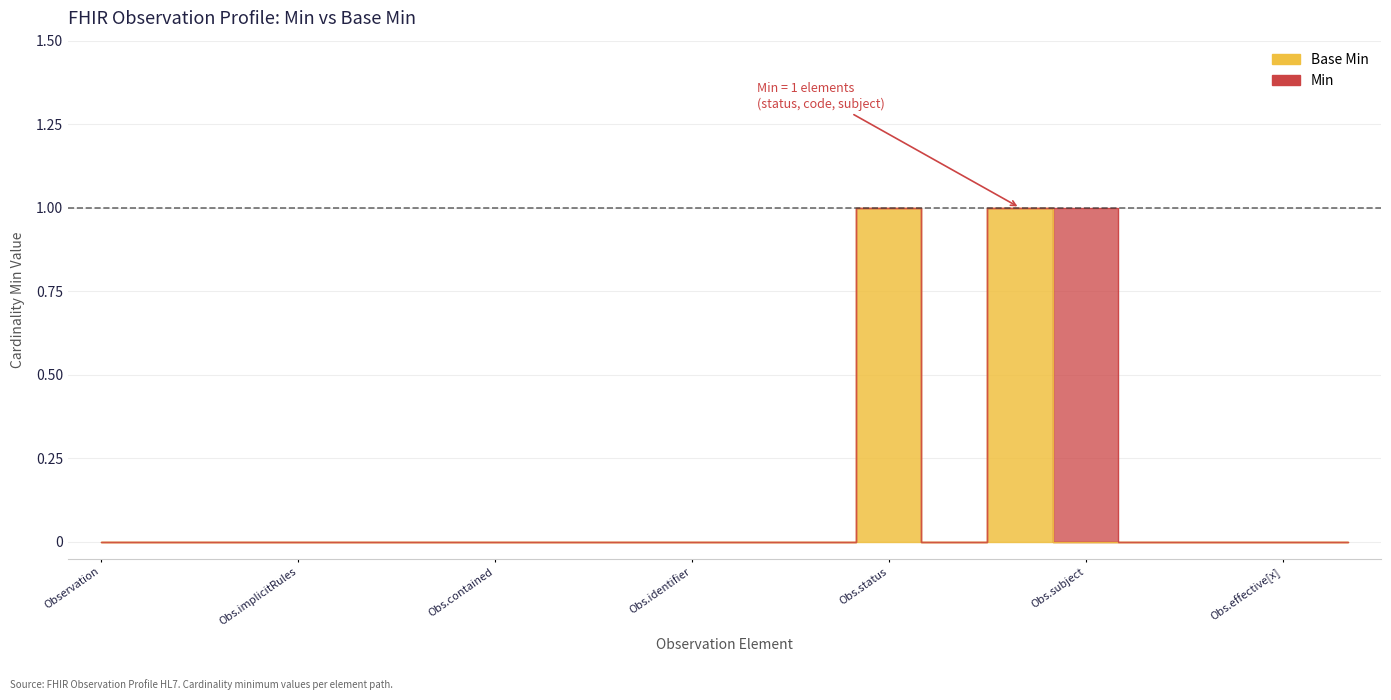

Reading left to right, list all the values displayed in this chart.

Min: 0	0	0	0	0	0	0	0	0	0	0	0	1	0	1	1	0	0	0	0
Base Min: 0	0	0	0	0	0	0	0	0	0	0	0	1	0	1	0	0	0	0	0